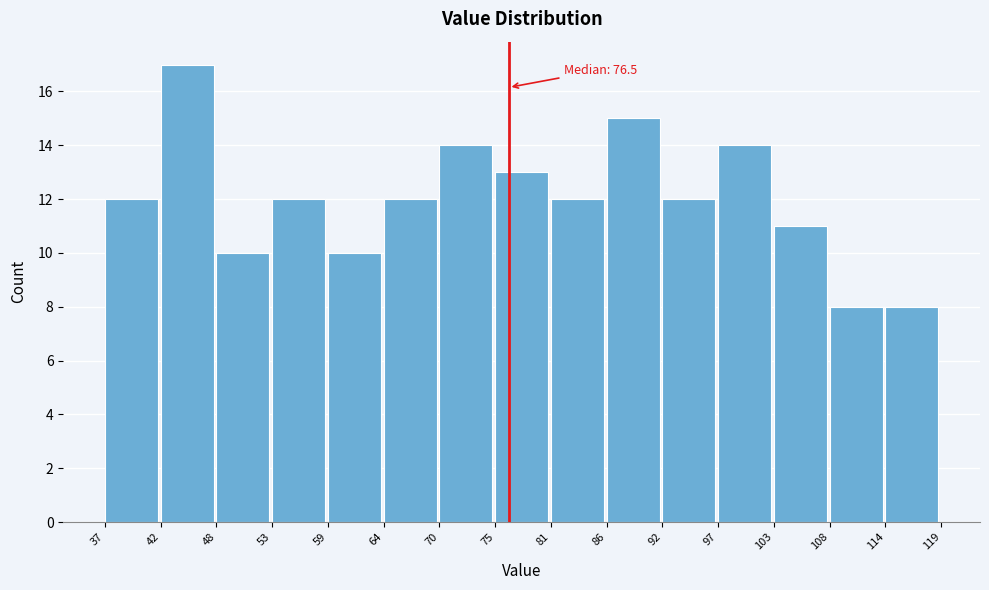

Which range on the x-axis has the tallest bar?

42 to 48